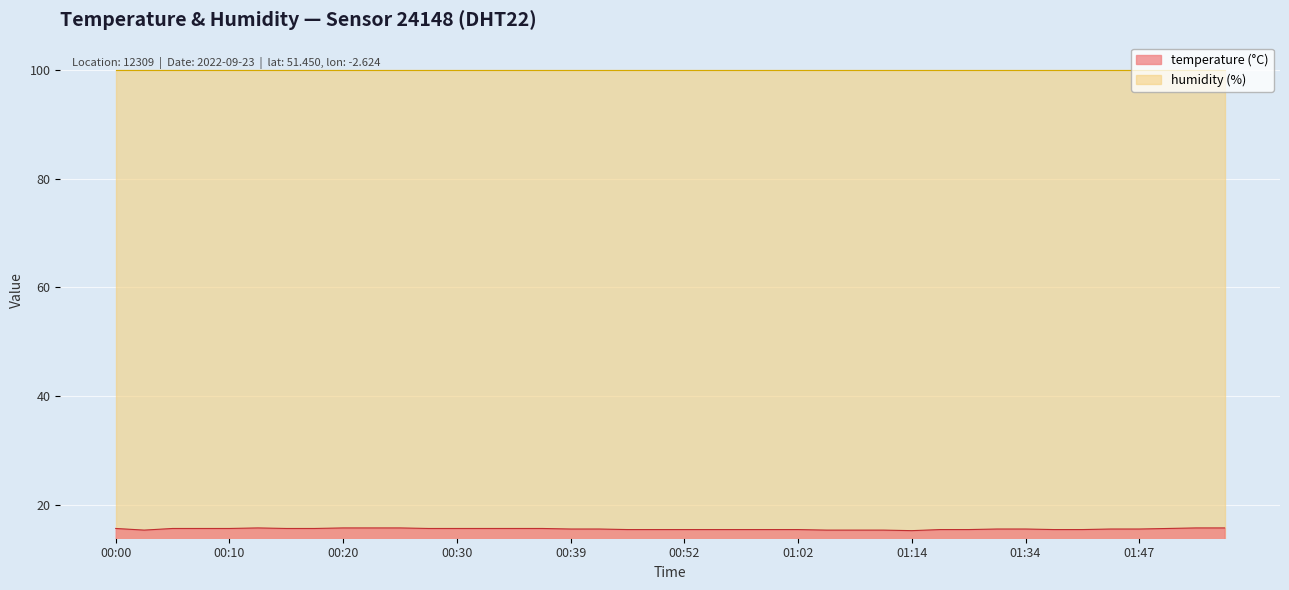

How many lines are shown in the chart?

2